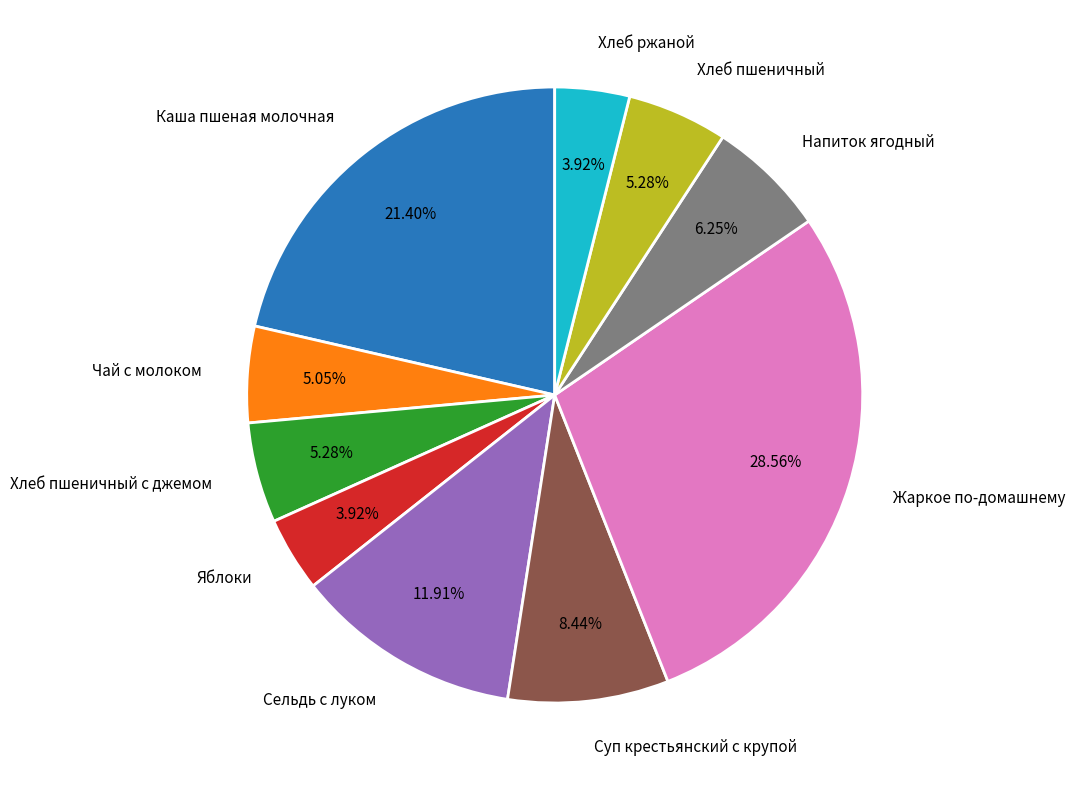

The Каша пшеная молочная slice represents 21% of the pie. True or false?

True